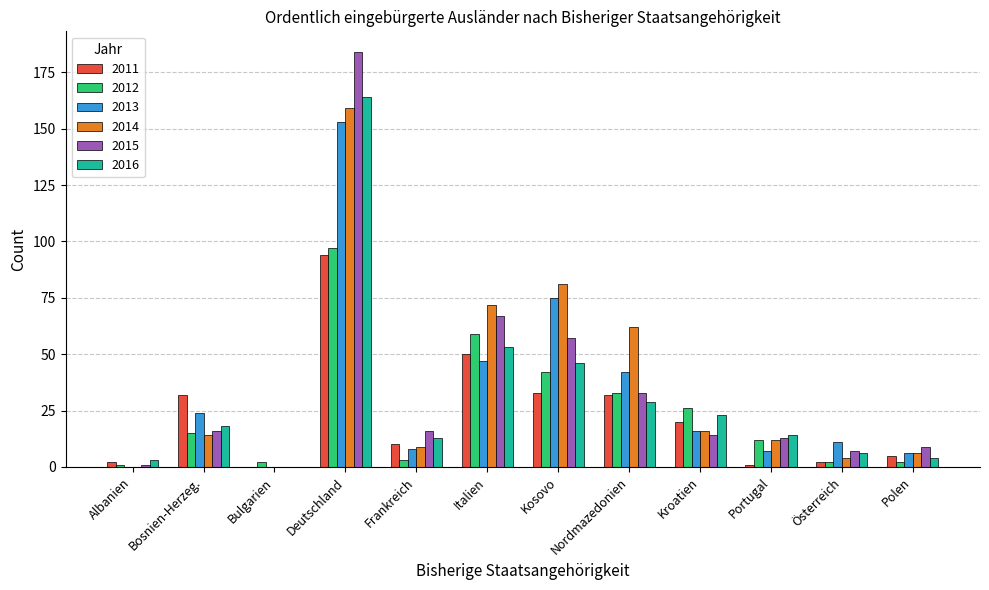

At which category is the sum across all series the highest?

Deutschland